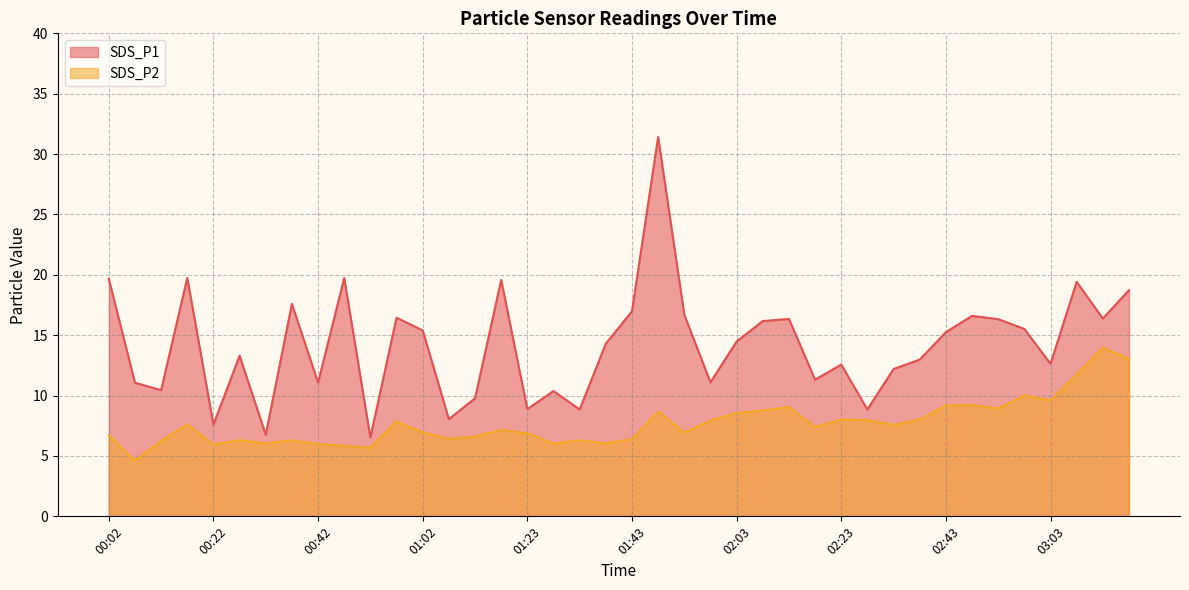

Is it true that SDS_P2 line equals 9.2 at 33?

True